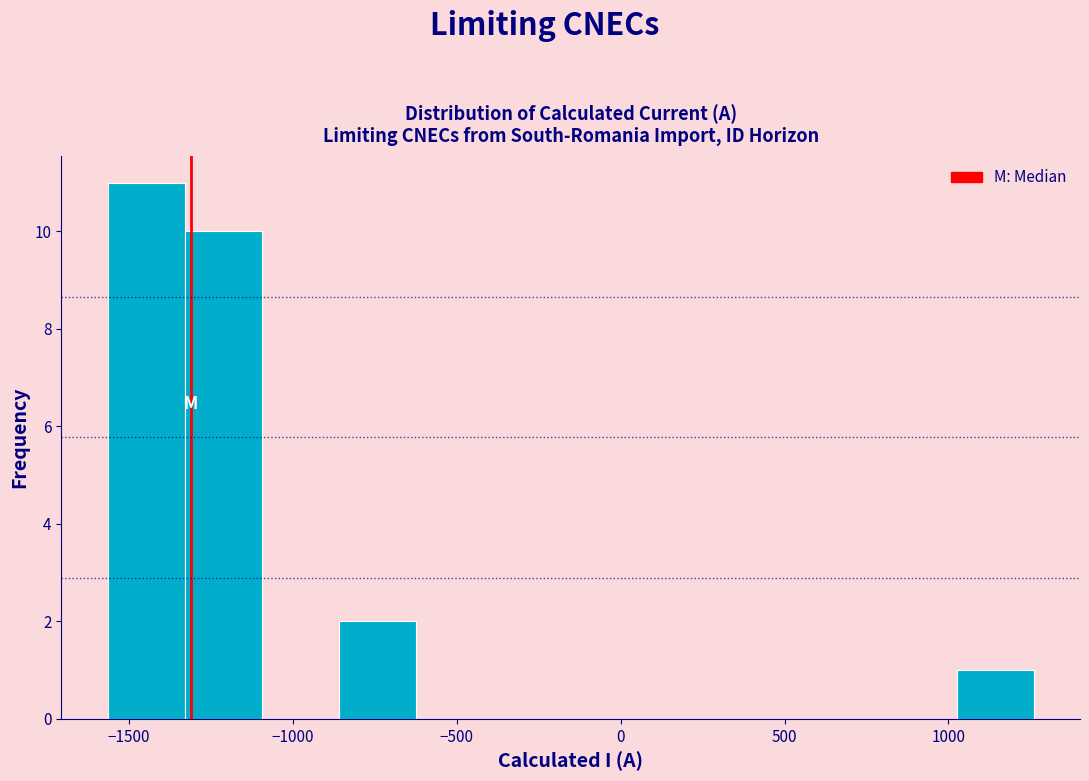

Reading left to right, list every bar in this chart as the range it spans on the x-axis followed by its height. Neither the bar edges nor the heights are printed on the chart, so give them approximately, as read against the axes.

-1550 to -1350: 11
-1350 to -1100: 10
-1100 to -850: 0
-850 to -600: 2
-600 to -400: 0
-400 to -150: 0
-150 to 100: 0
100 to 300: 0
300 to 550: 0
550 to 800: 0
800 to 1000: 0
1000 to 1250: 1